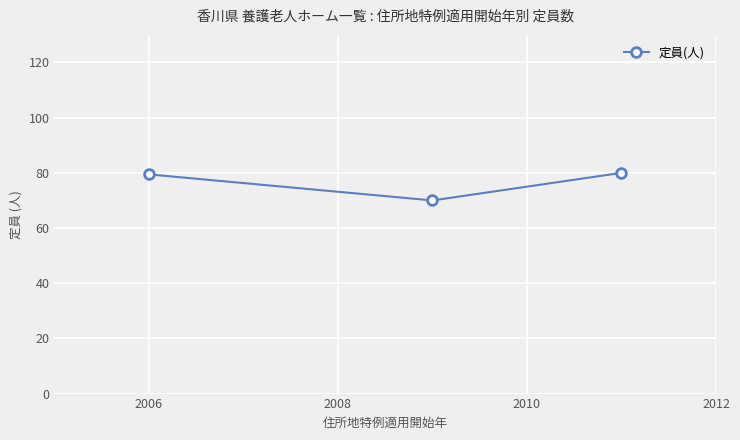

What is the average value?

76.5